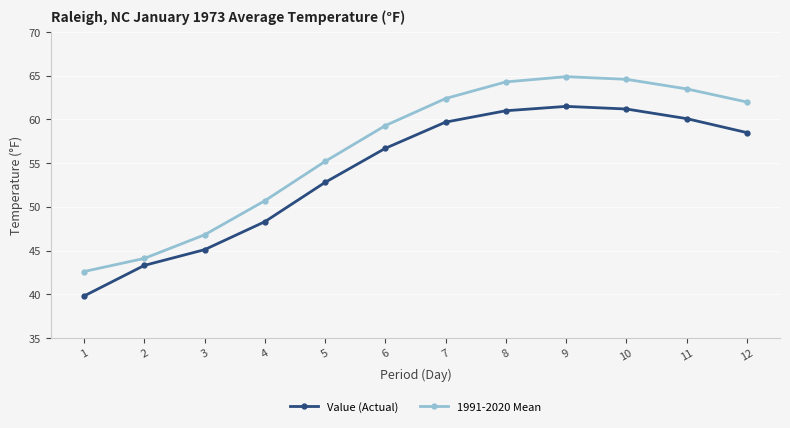

The Value (Actual) series shows 80.3 at 5. True or false?

False